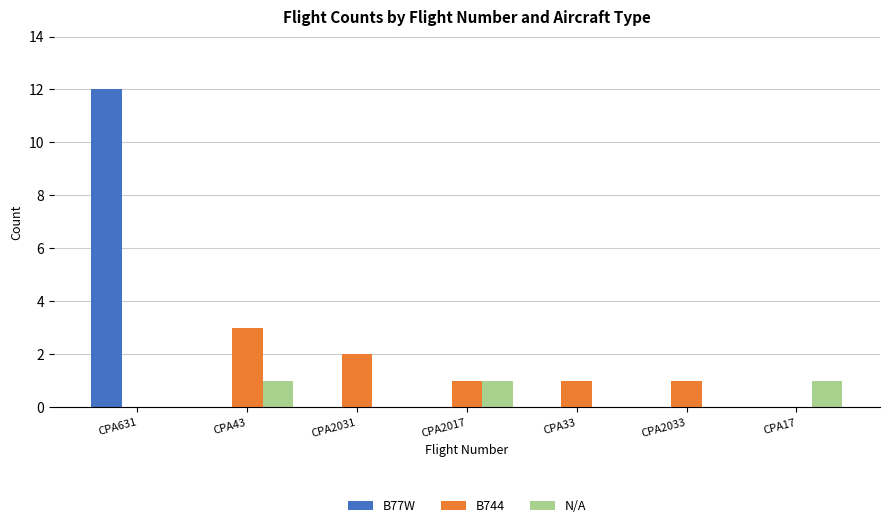

What is the sum of the B744 values at CPA2033 and CPA2017?

2